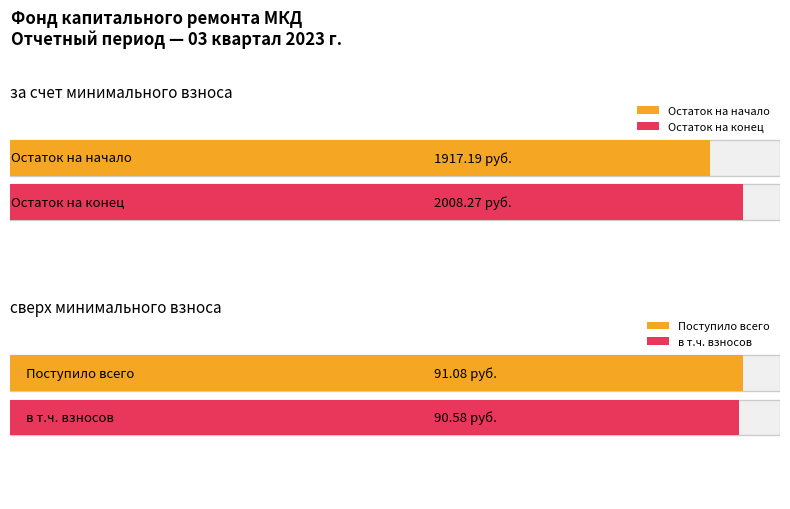

Rank the series by their average value, from highest to lowest.

за счет минимального взноса, сверх минимального размера взноса